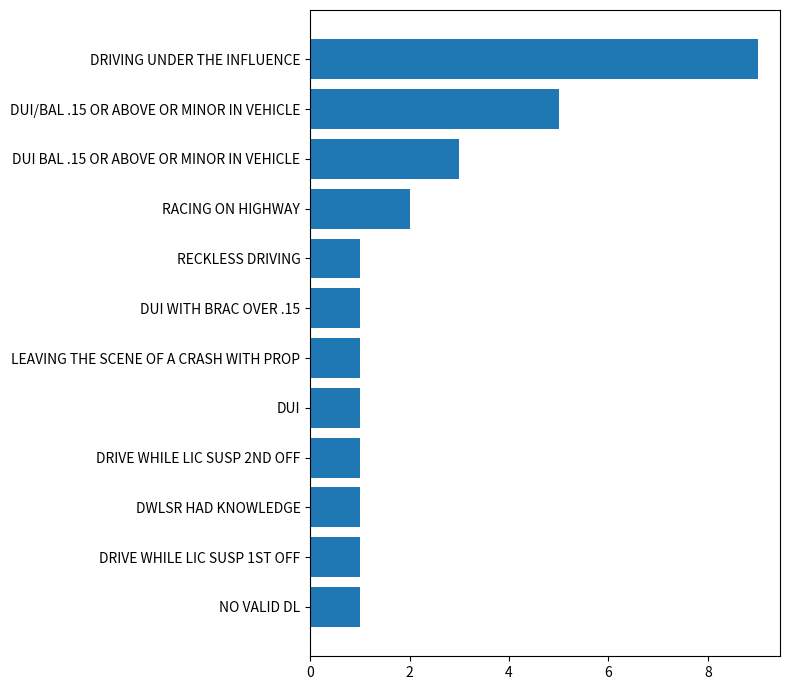

How many bars are there in total?

12